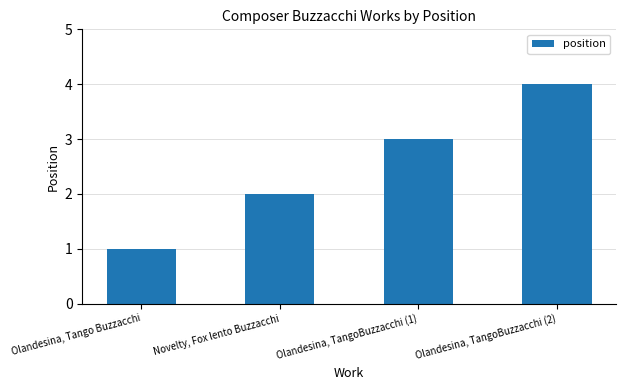

How many categories are shown in the chart?

4